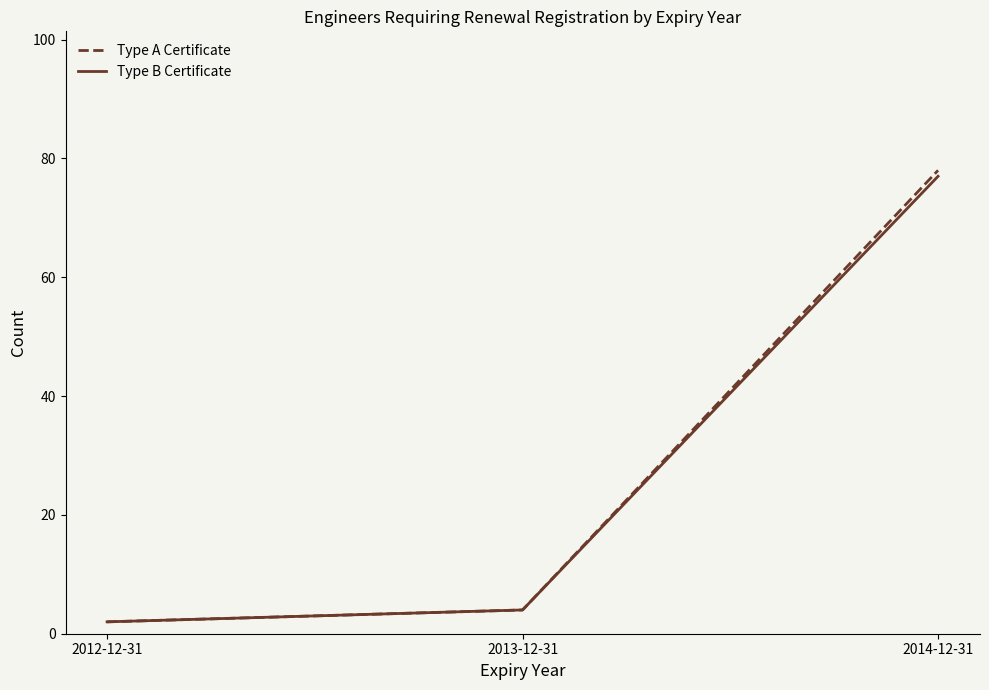

What is the sum of the Type B Certificate values at 2012-12-31 and 2014-12-31?

79